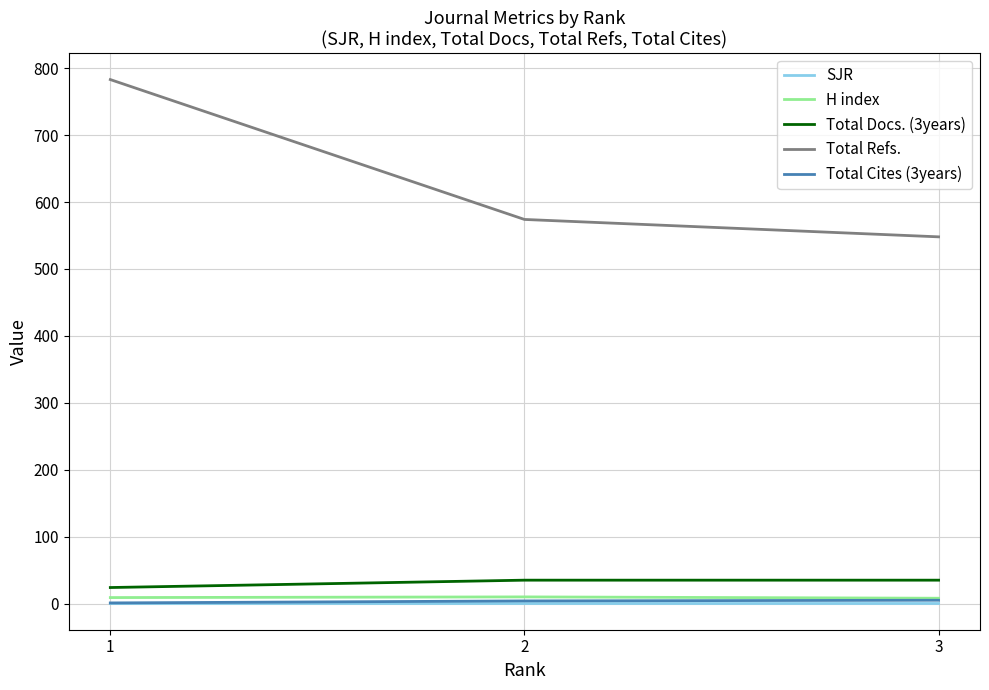

What are all the series names shown in the legend?

SJR, H index, Total Docs. (3years), Total Refs., Total Cites (3years)